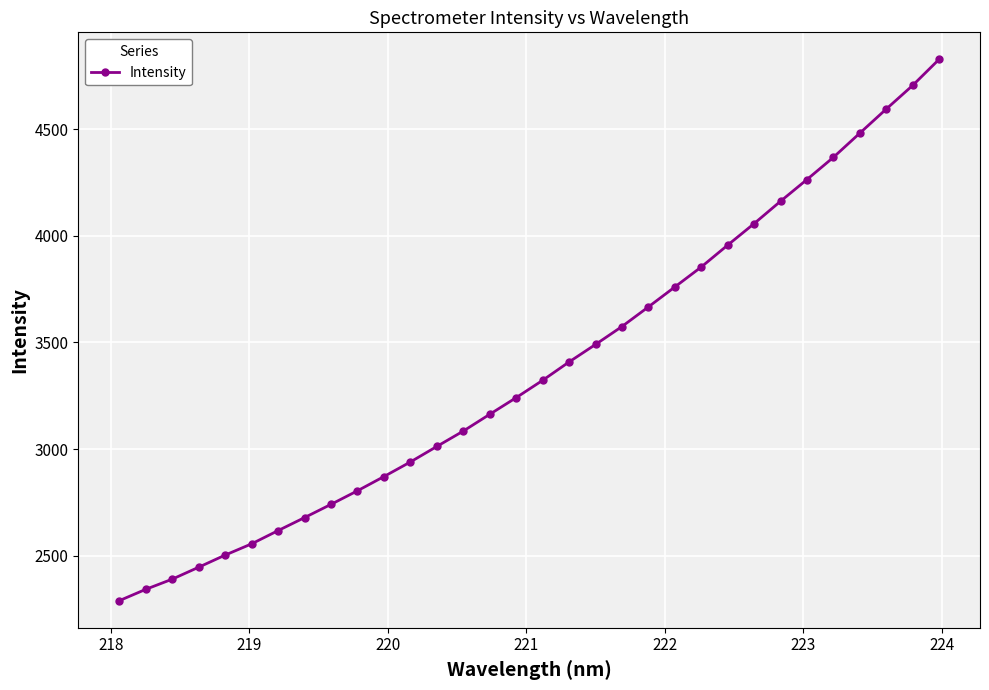

What is the greatest value displayed?

4827.9